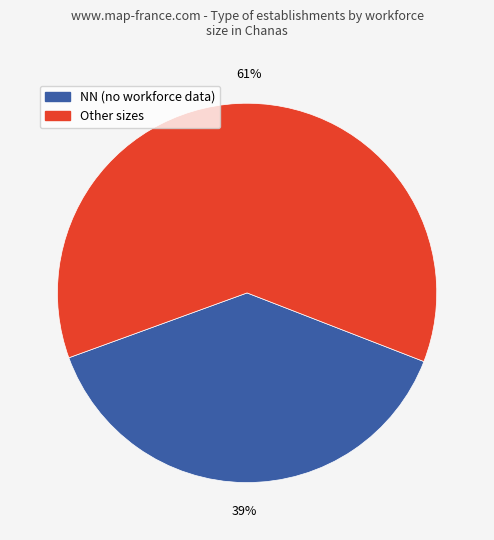

To the nearest percent, what is the average slice percentage?

50%